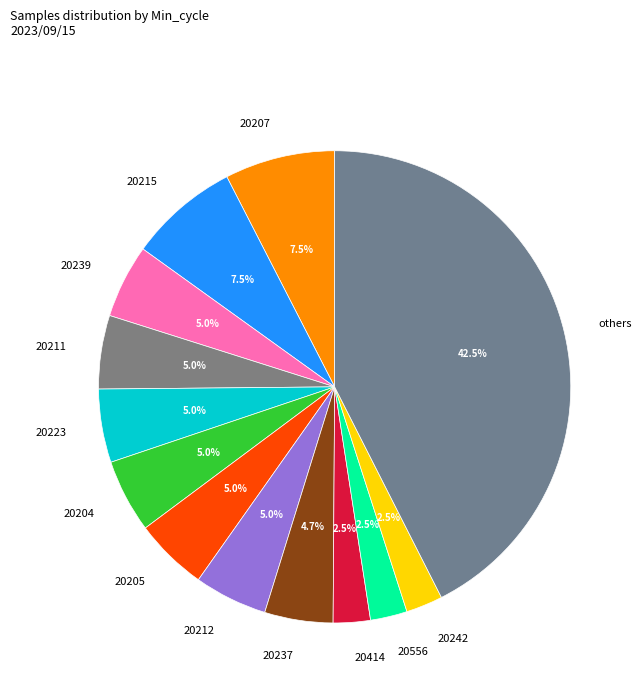

What percentage is NOT represented by 20212?

95.0%